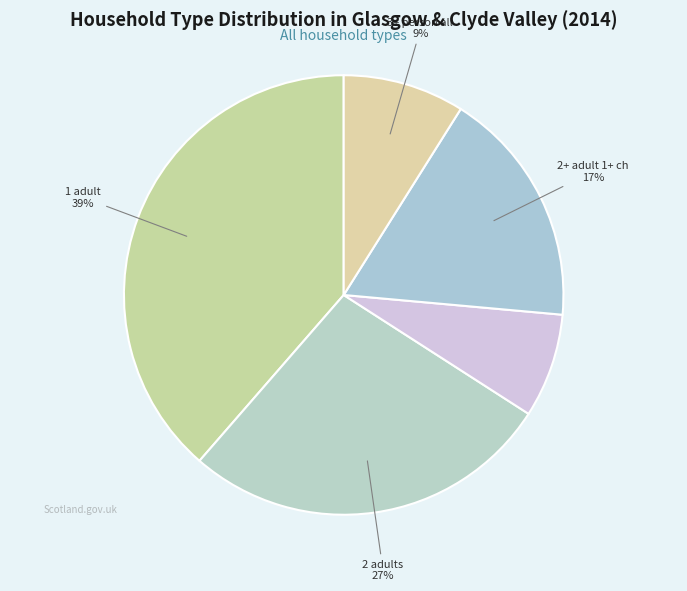

To the nearest percent, what is the average slice percentage?

20%